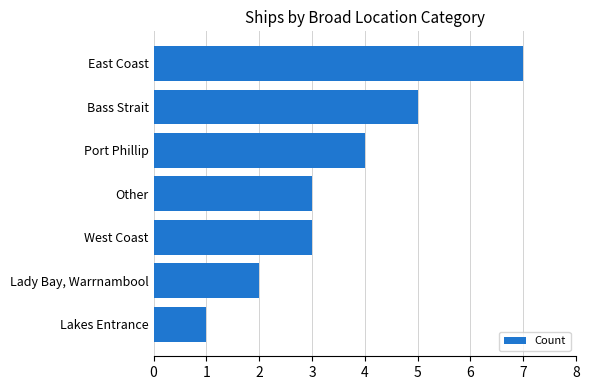

What is the greatest value displayed?

7